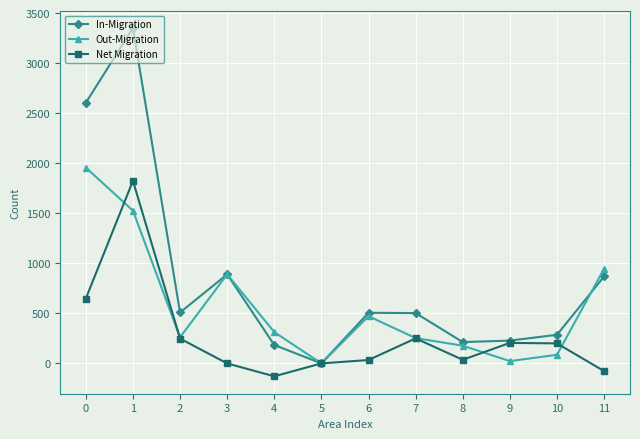

How many interior local peaks does the In-Migration series have?

3